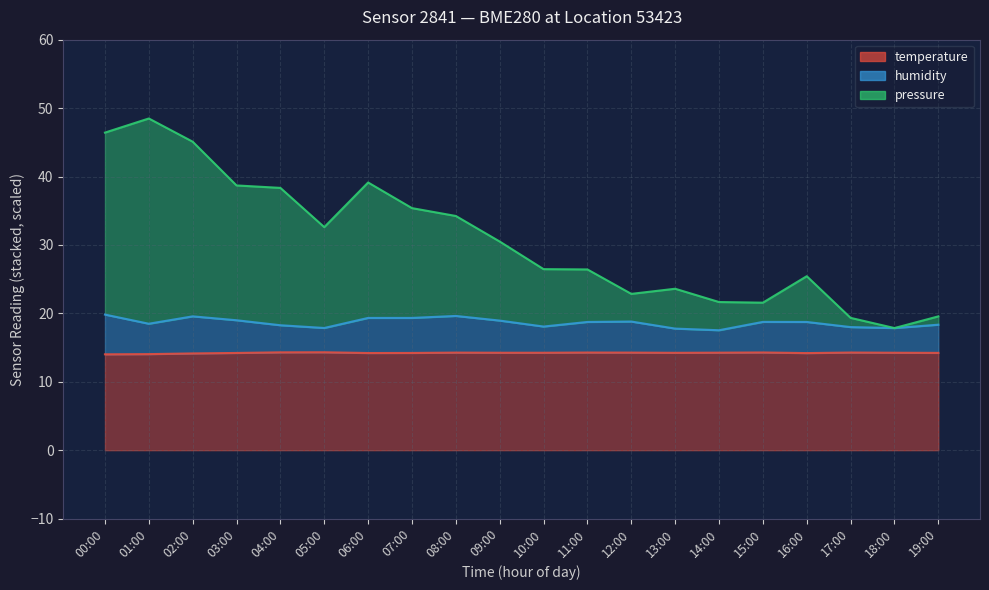

What position from the left is 02:00?

3